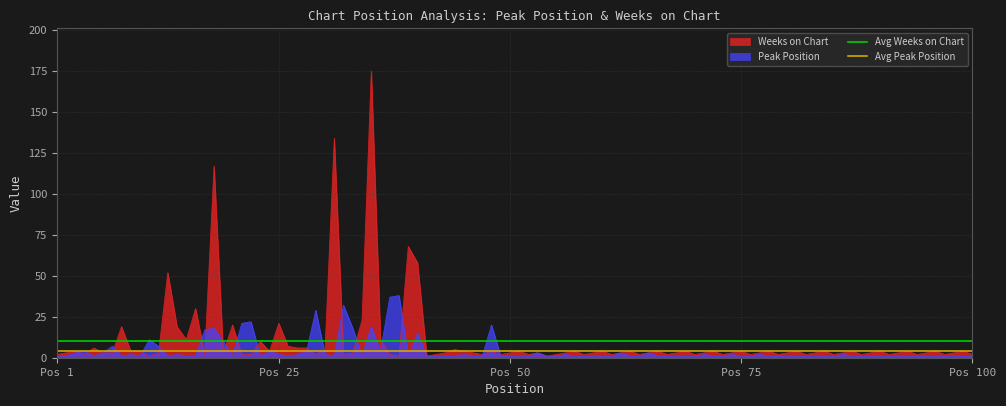

What is the sum of all Avg Weeks on Chart values?

20.5